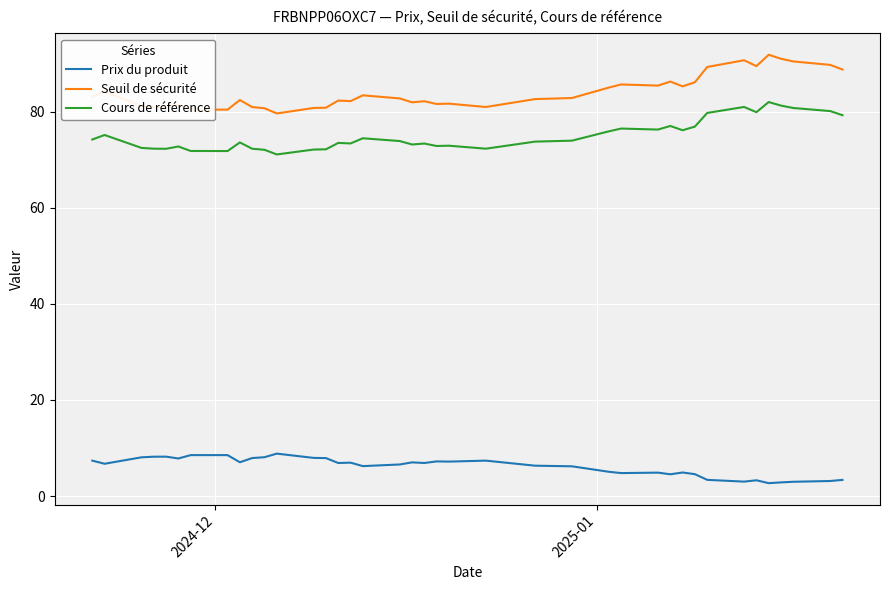

True or false: Prix du produit and Cours de référence intersect in this chart.

False